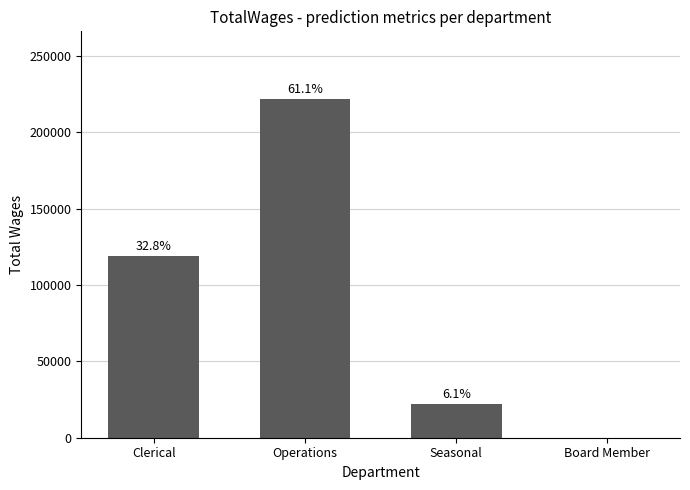

List the labels in order of value, largest first.

Operations, Clerical, Seasonal, Board Member